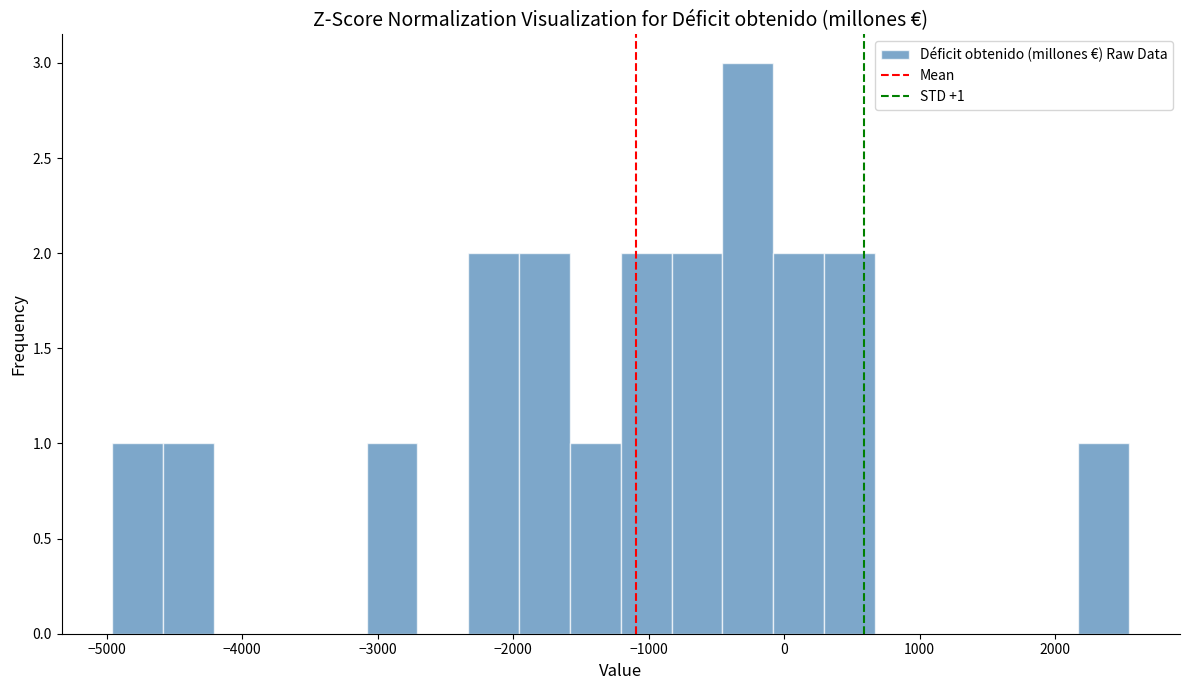

Around what value on the x-axis is the tallest bar? Give the approximate position of its centre, as read against the axis.

-300